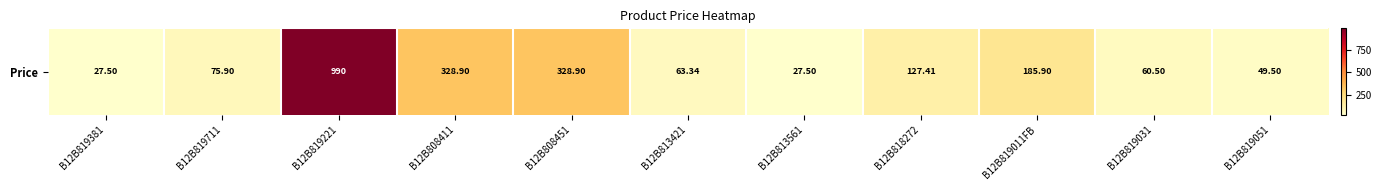

What is the sum of all values?

2265.3